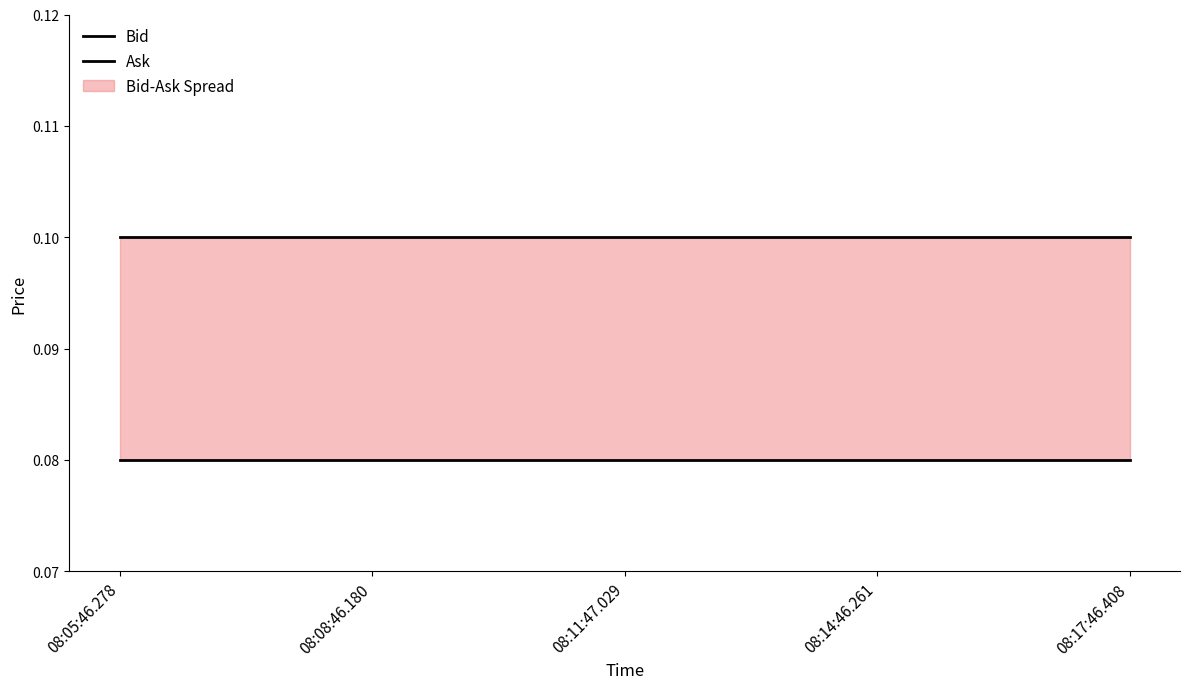

Which series has the largest range (max minus min)?

Bid